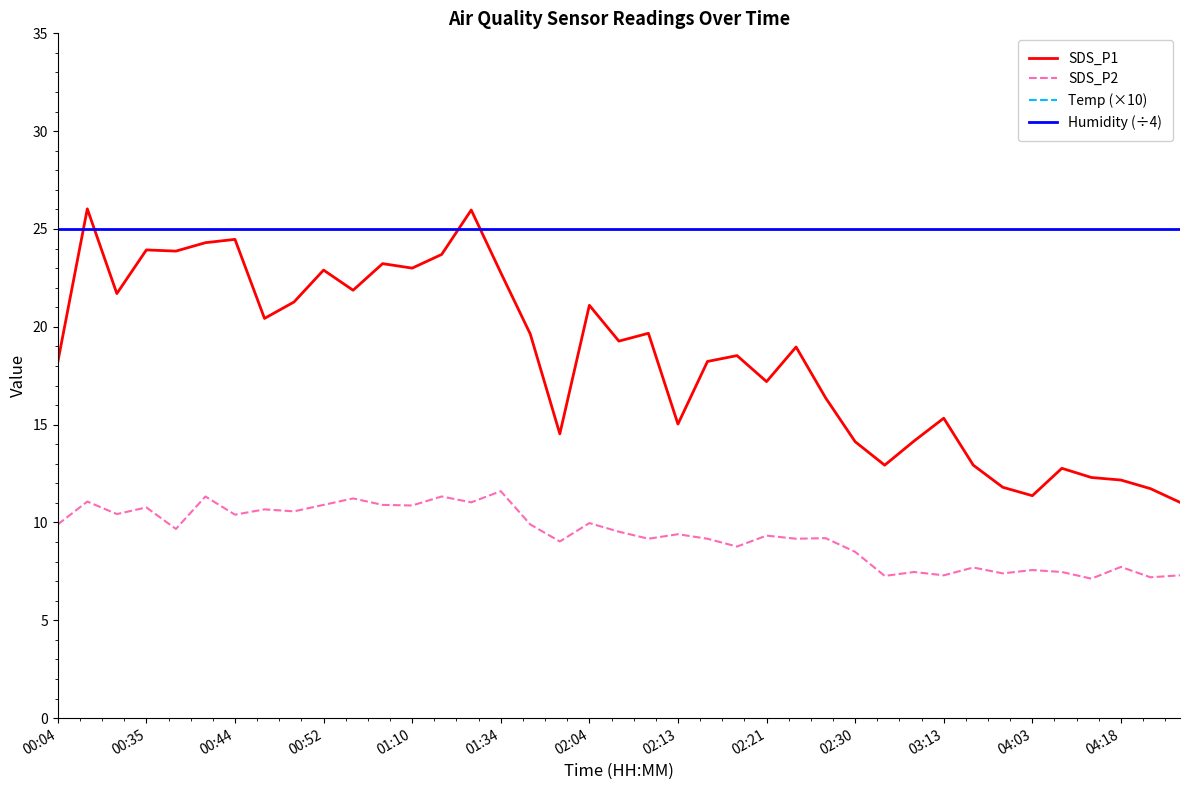

Is it true that Humidity (÷4) equals 25.0 at 00:04?

True